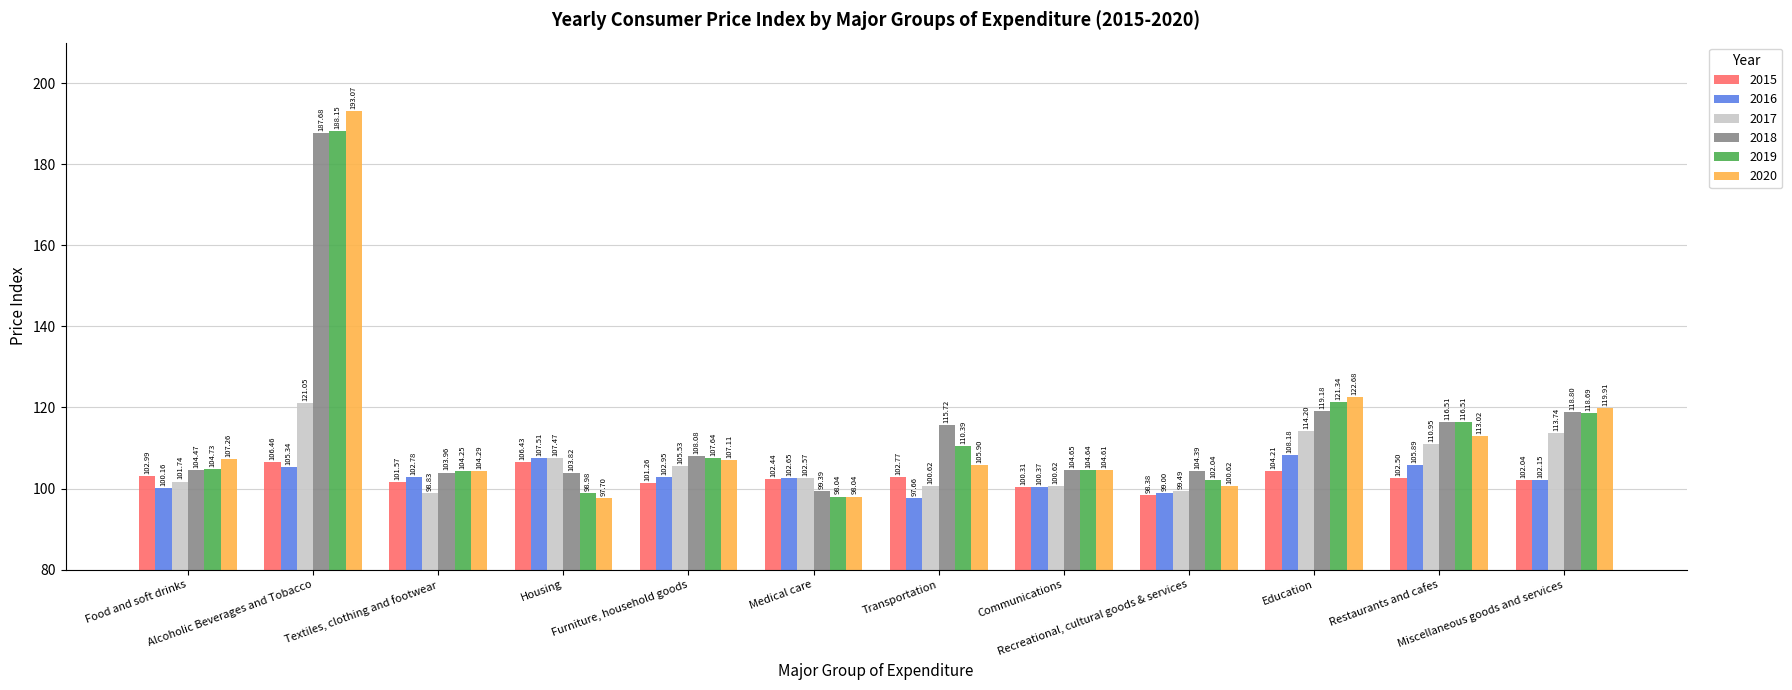

What is the maximum value shown in the chart?

193.1